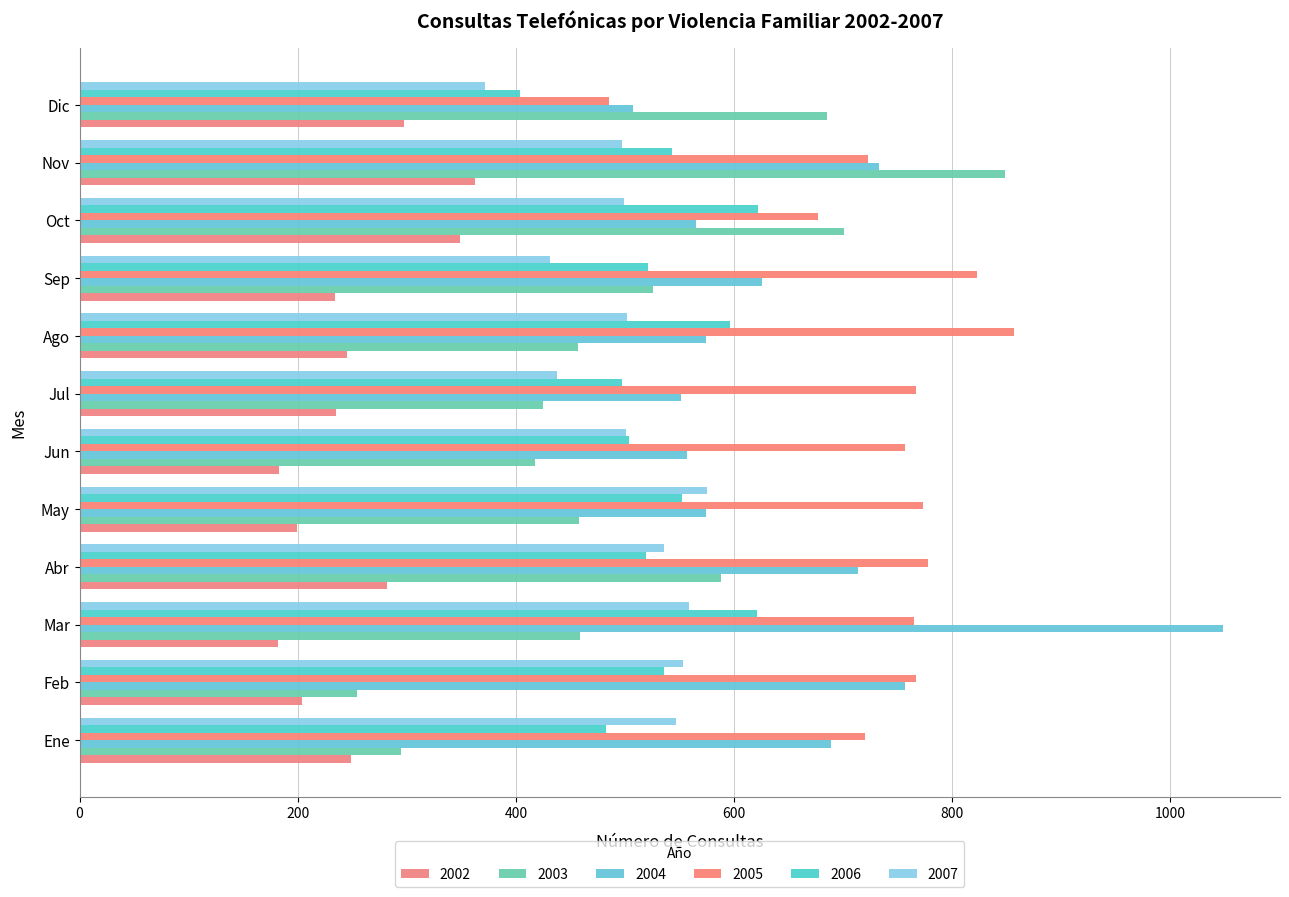

At how many categories does at least one series exceed 805?

4